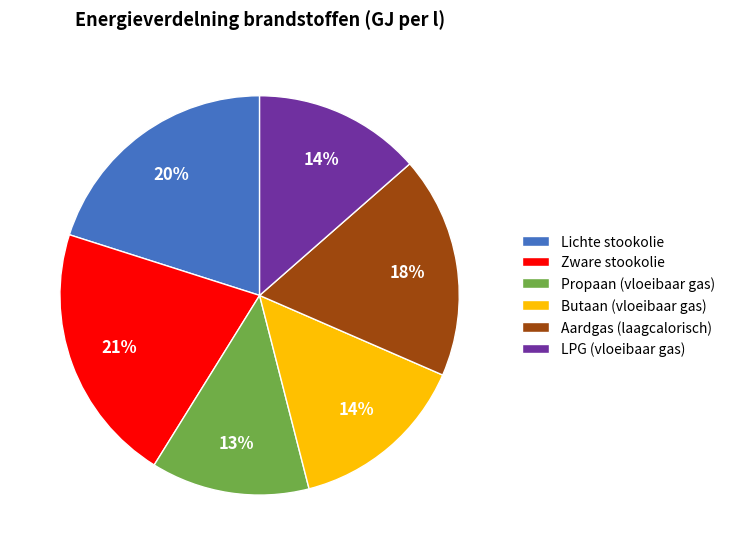

To the nearest percent, what is the average slice percentage?

17%